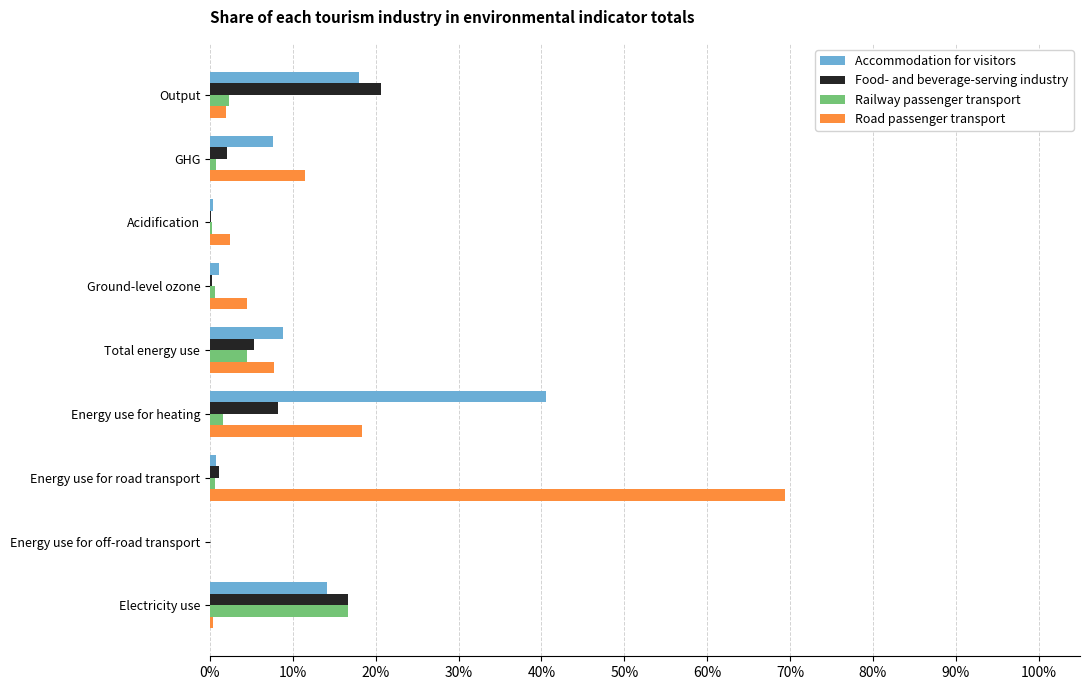

How many distinct data groups are displayed?

4